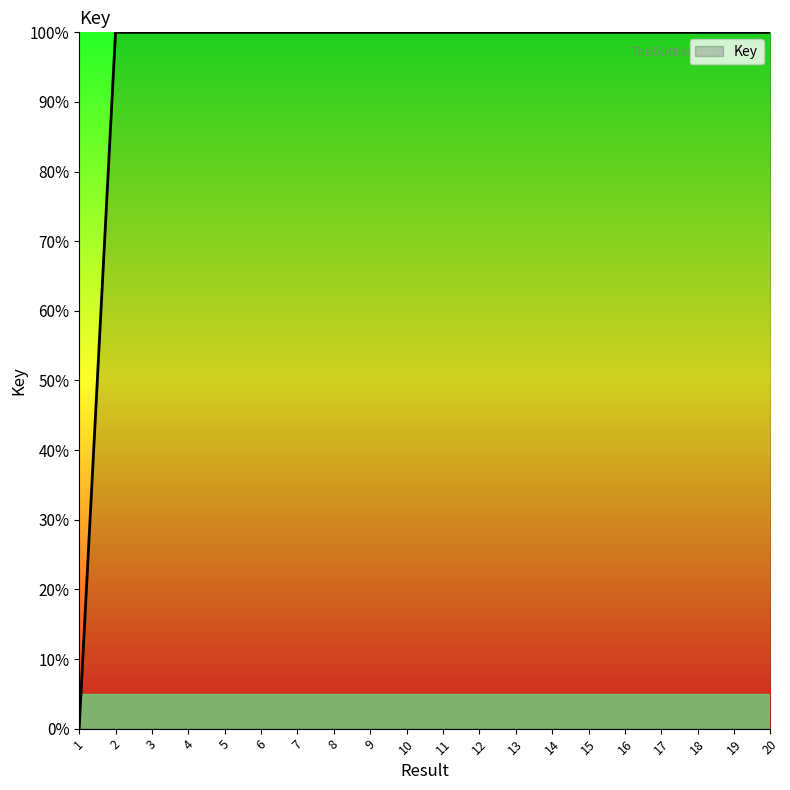

Does the chart display data point markers on the line(s)?

No